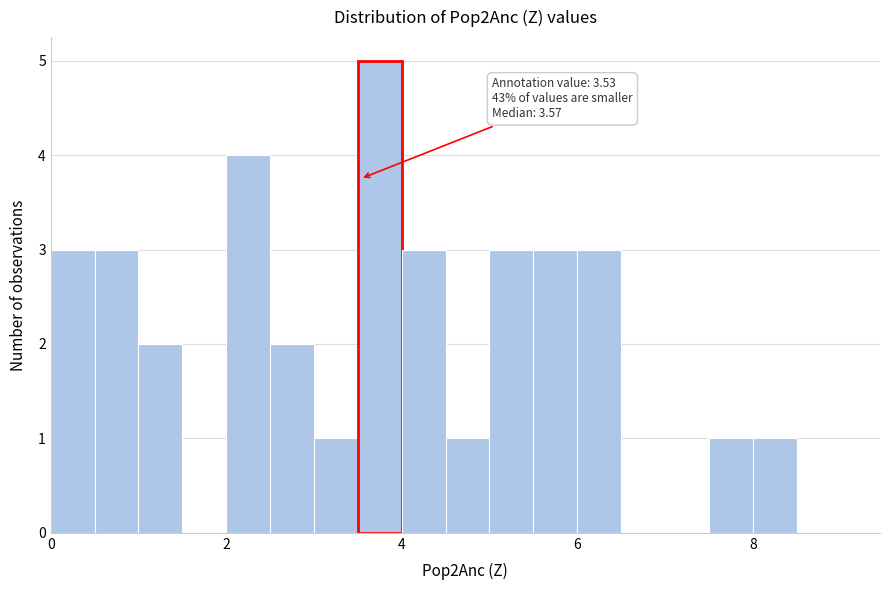

Around what value on the x-axis is the tallest bar? Give the approximate position of its centre, as read against the axis.

3.8